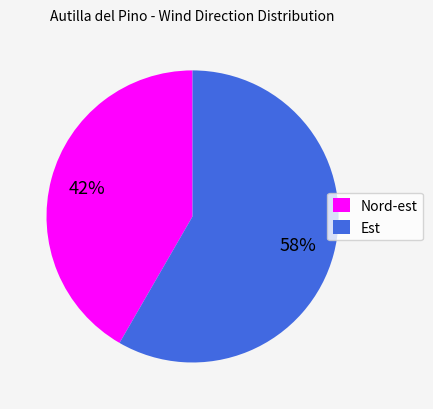

Is it true that Nord-est is 29% of the pie?

False